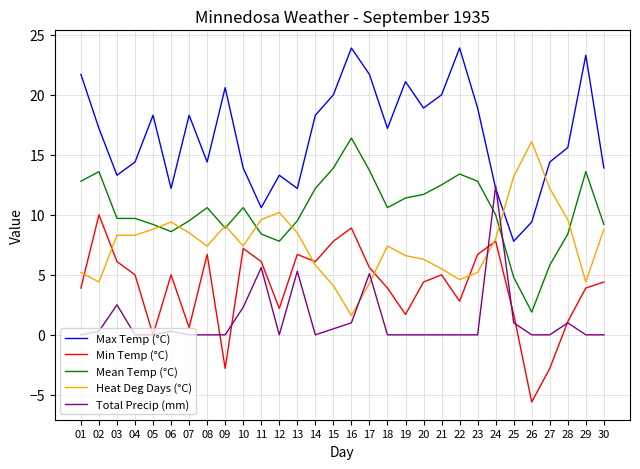

What is the difference between the Heat Deg Days (°C) values at 07 and 24?

0.5